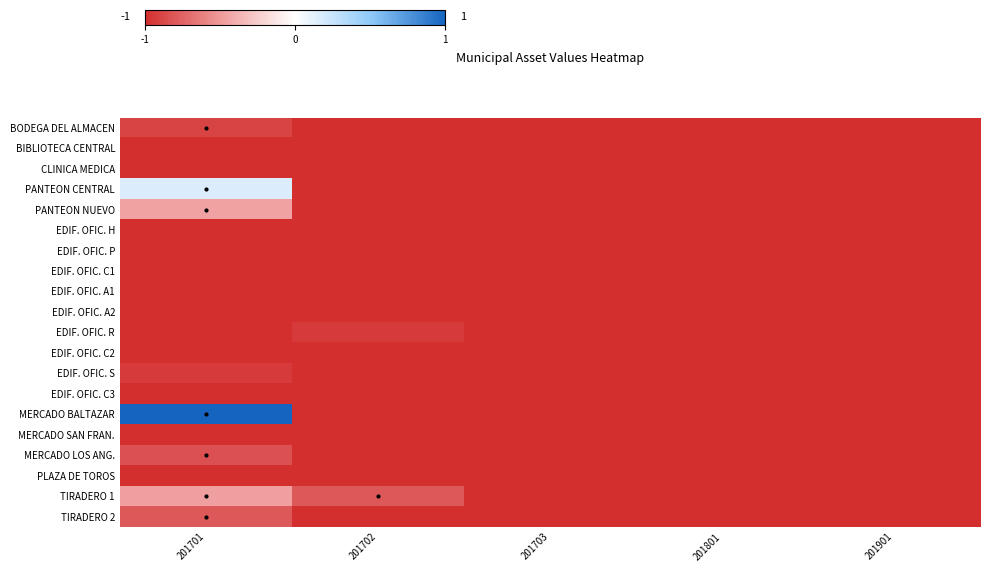

Reading left to right, list all the values displayed in this chart.

BODEGA DEL ALMACEN: 201701=-0.9	201702=-1.0	201703=-1.0	201801=-1.0	201901=-1.0
BIBLIOTECA CENTRAL: 201701=-1.0	201702=-1.0	201703=-1.0	201801=-1.0	201901=-1.0
CLINICA MEDICA: 201701=-1.0	201702=-1.0	201703=-1.0	201801=-1.0	201901=-1.0
PANTEON CENTRAL: 201701=0.2	201702=-1.0	201703=-1.0	201801=-1.0	201901=-1.0
PANTEON NUEVO: 201701=-0.5	201702=-1.0	201703=-1.0	201801=-1.0	201901=-1.0
EDIF. OFIC. H: 201701=-1.0	201702=-1.0	201703=-1.0	201801=-1.0	201901=-1.0
EDIF. OFIC. P: 201701=-1.0	201702=-1.0	201703=-1.0	201801=-1.0	201901=-1.0
EDIF. OFIC. C1: 201701=-1.0	201702=-1.0	201703=-1.0	201801=-1.0	201901=-1.0
EDIF. OFIC. A1: 201701=-1.0	201702=-1.0	201703=-1.0	201801=-1.0	201901=-1.0
EDIF. OFIC. A2: 201701=-1.0	201702=-1.0	201703=-1.0	201801=-1.0	201901=-1.0
EDIF. OFIC. R: 201701=-1.0	201702=-0.9	201703=-1.0	201801=-1.0	201901=-1.0
EDIF. OFIC. C2: 201701=-1.0	201702=-1.0	201703=-1.0	201801=-1.0	201901=-1.0
EDIF. OFIC. S: 201701=-0.9	201702=-1.0	201703=-1.0	201801=-1.0	201901=-1.0
EDIF. OFIC. C3: 201701=-1.0	201702=-1.0	201703=-1.0	201801=-1.0	201901=-1.0
MERCADO BALTAZAR: 201701=1.0	201702=-1.0	201703=-1.0	201801=-1.0	201901=-1.0
MERCADO SAN FRAN.: 201701=-1.0	201702=-1.0	201703=-1.0	201801=-1.0	201901=-1.0
MERCADO LOS ANG.: 201701=-0.8	201702=-1.0	201703=-1.0	201801=-1.0	201901=-1.0
PLAZA DE TOROS: 201701=-1.0	201702=-1.0	201703=-1.0	201801=-1.0	201901=-1.0
TIRADERO 1: 201701=-0.5	201702=-0.8	201703=-1.0	201801=-1.0	201901=-1.0
TIRADERO 2: 201701=-0.8	201702=-1.0	201703=-1.0	201801=-1.0	201901=-1.0